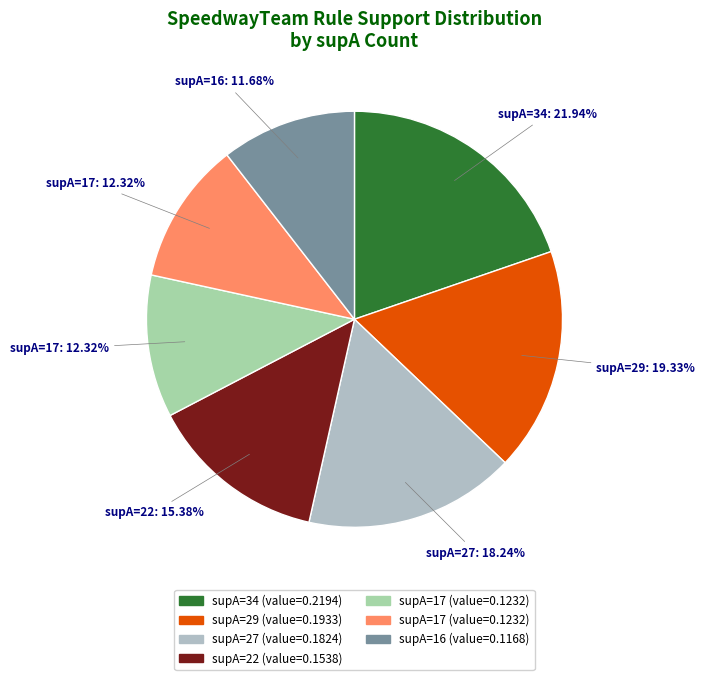

Which category has the smallest portion of the pie?

16